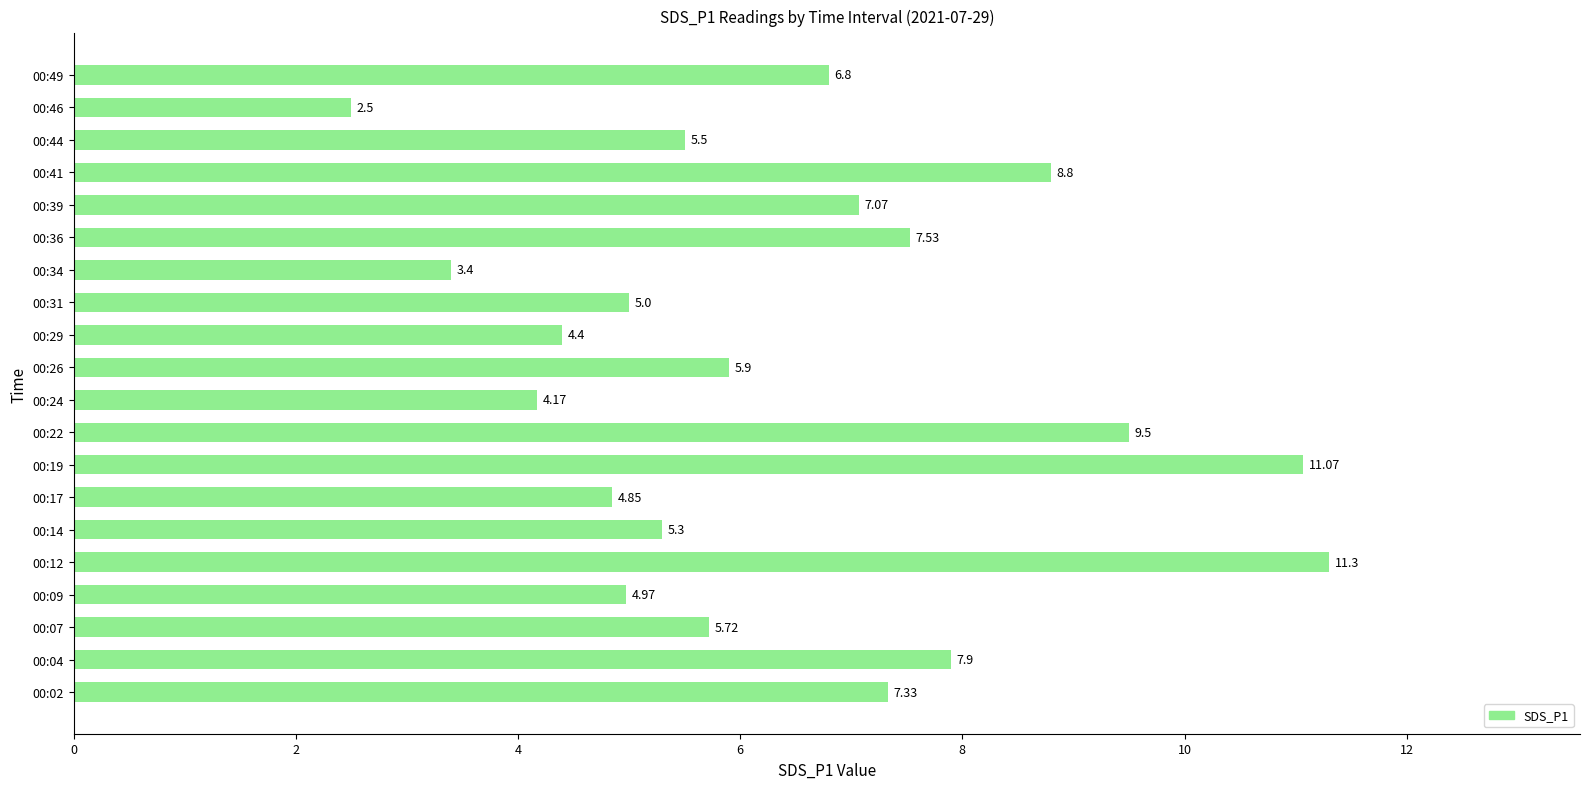

What is the sum of all values?

129.0